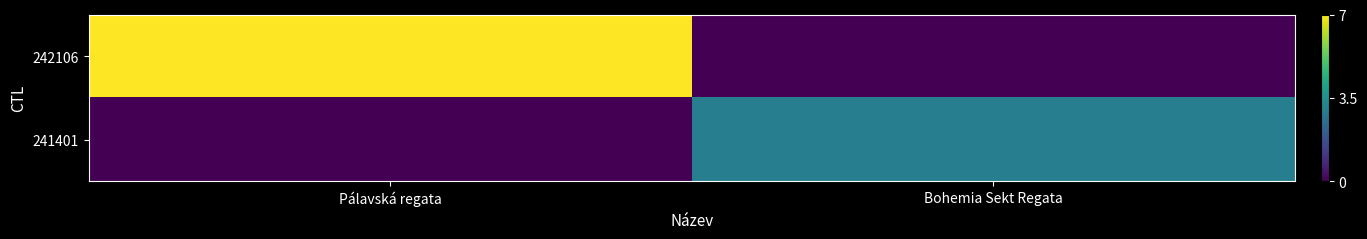

Rank the series at Pálavská regata from highest to lowest value.

242106, 241401